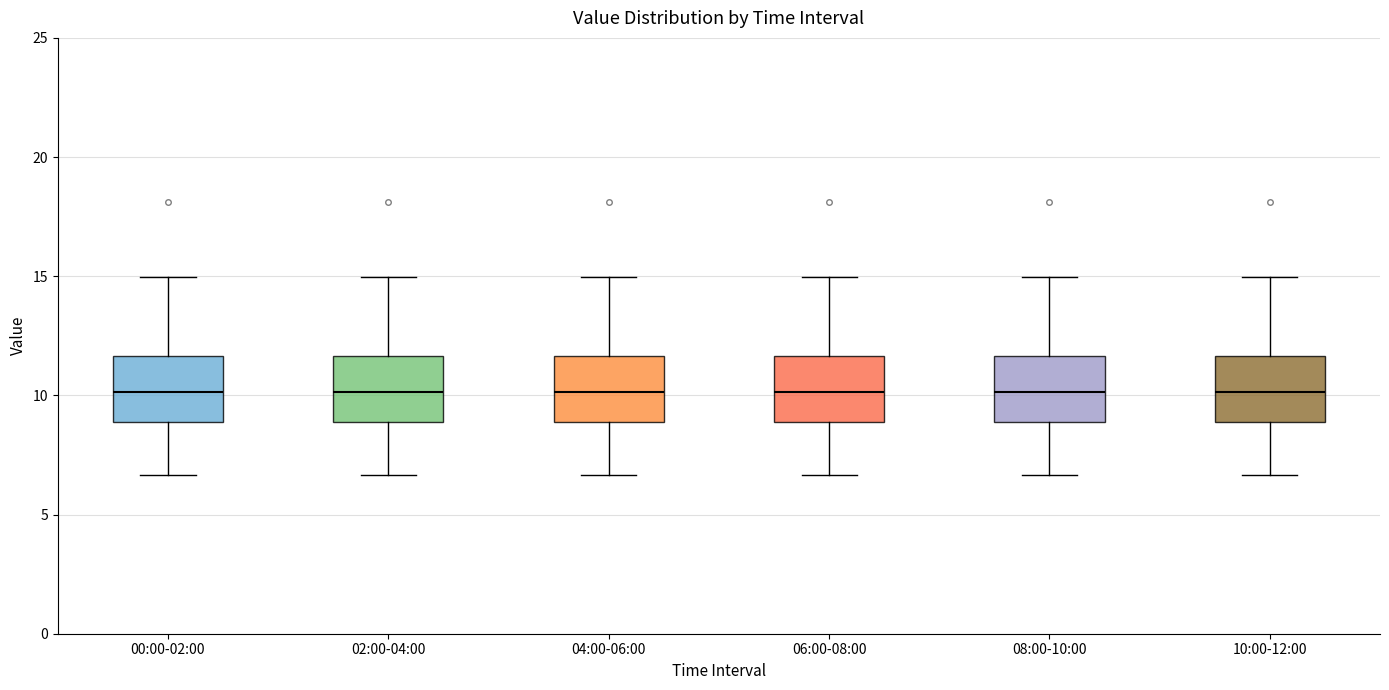

Reading left to right, transcribe this box plot: for each box, give where its median line is, the range the box spans, and where its two whiskers end, as read against the y-axis. The values are not printed on the chart, so give them approximately, as read against the axis.

00:00-02:00: median 10.0, box 9.0 to 11.5, whiskers 6.5 to 15.0
02:00-04:00: median 10.0, box 9.0 to 11.5, whiskers 6.5 to 15.0
04:00-06:00: median 10.0, box 9.0 to 11.5, whiskers 6.5 to 15.0
06:00-08:00: median 10.0, box 9.0 to 11.5, whiskers 6.5 to 15.0
08:00-10:00: median 10.0, box 9.0 to 11.5, whiskers 6.5 to 15.0
10:00-12:00: median 10.0, box 9.0 to 11.5, whiskers 6.5 to 15.0